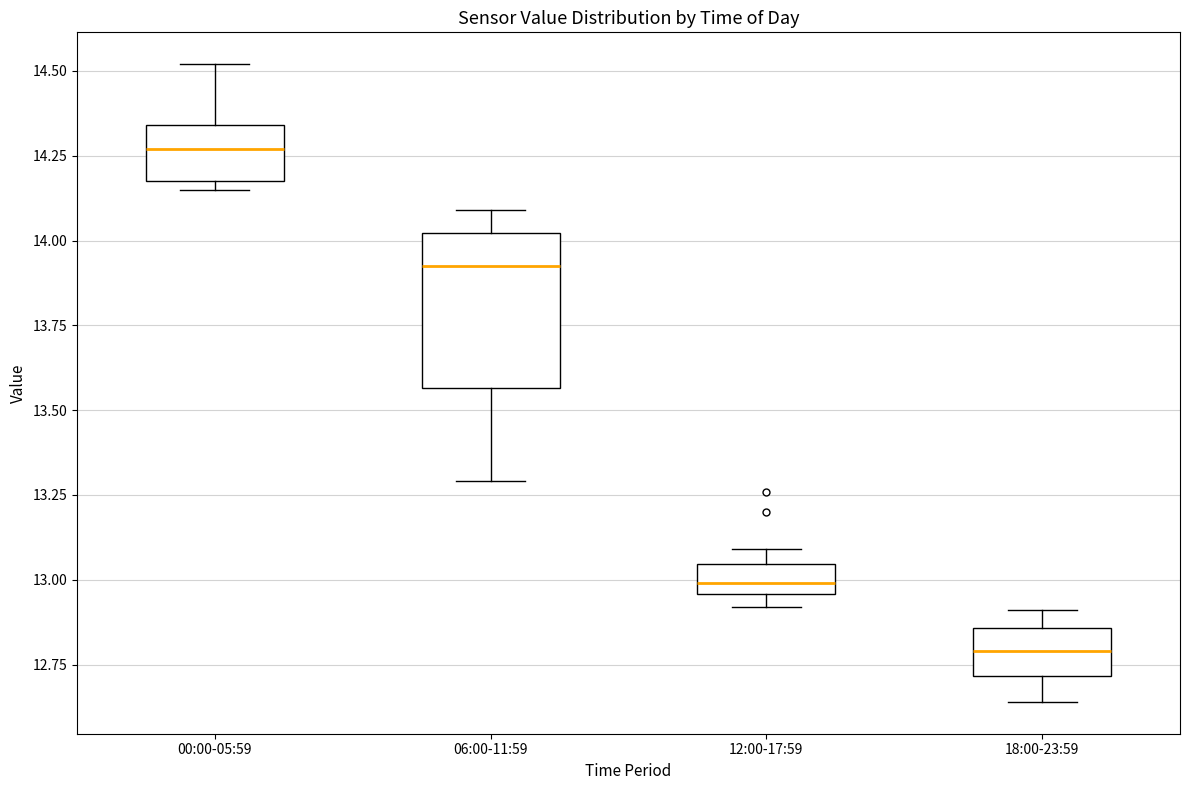

Which box's median line is the highest?

00:00-05:59